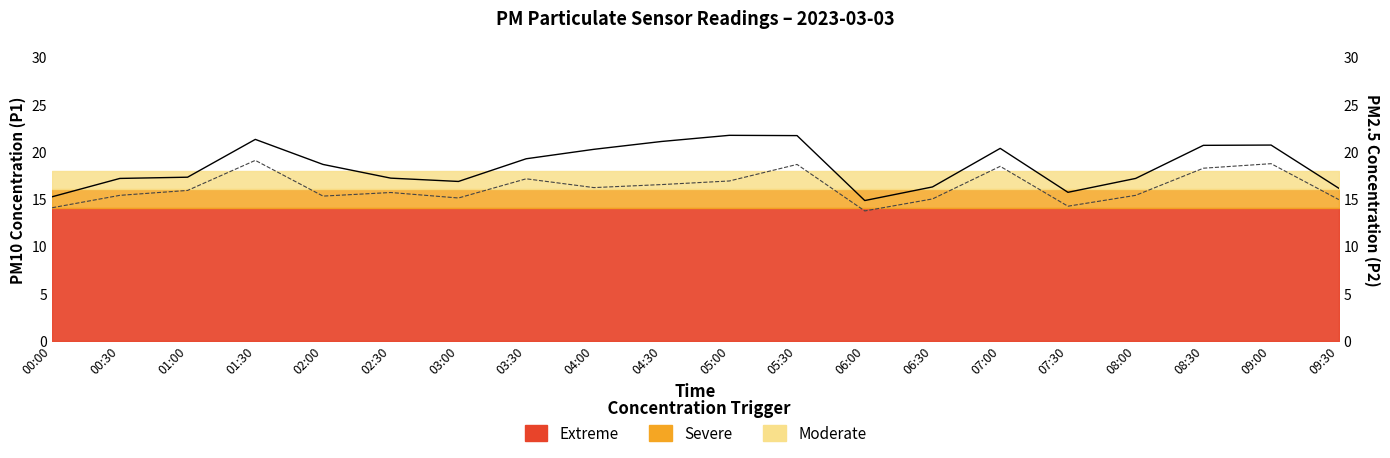

Which label corresponds to the largest value in the chart?

05:00